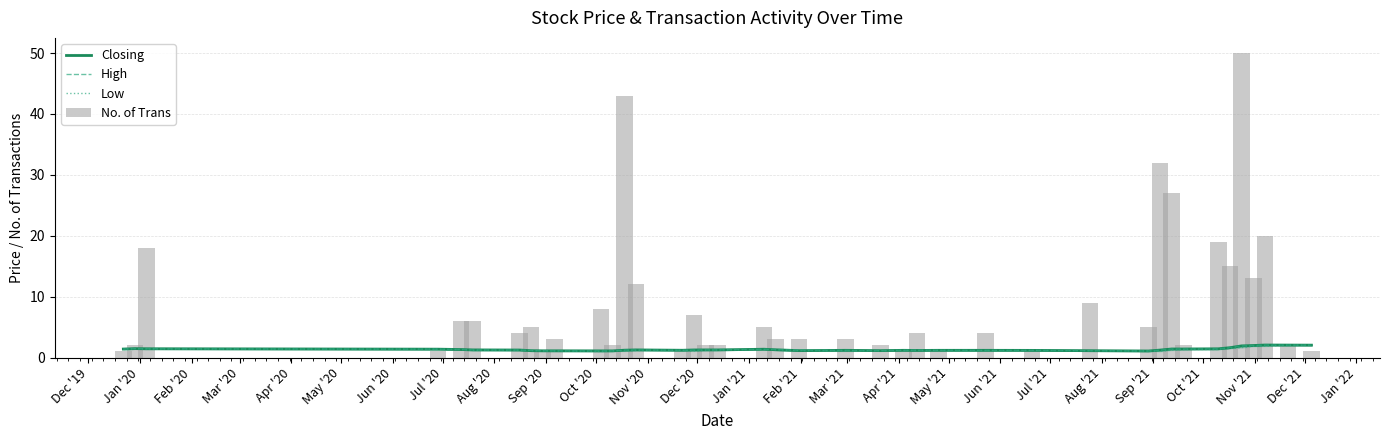

True or false: Low has a value of 1.5 at 30.

False